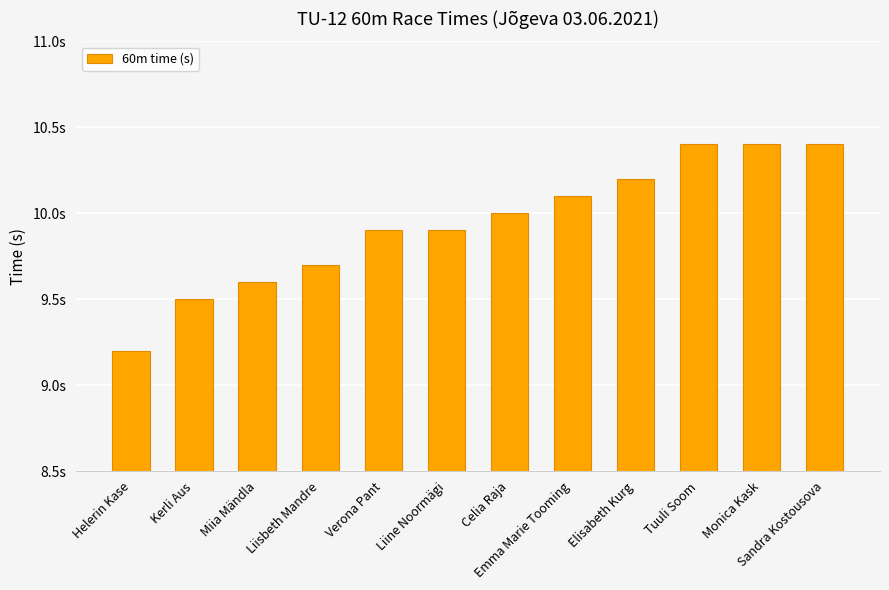

List the labels in order of value, largest first.

Tuuli Soom, Monica Kask, Sandra Kostousova, Elisabeth Kurg, Emma Marie Tooming, Celia Raja, Verona Pant, Liine Noormägi, Liisbeth Mandre, Miia Mändla, Kerli Aus, Helerin Kase